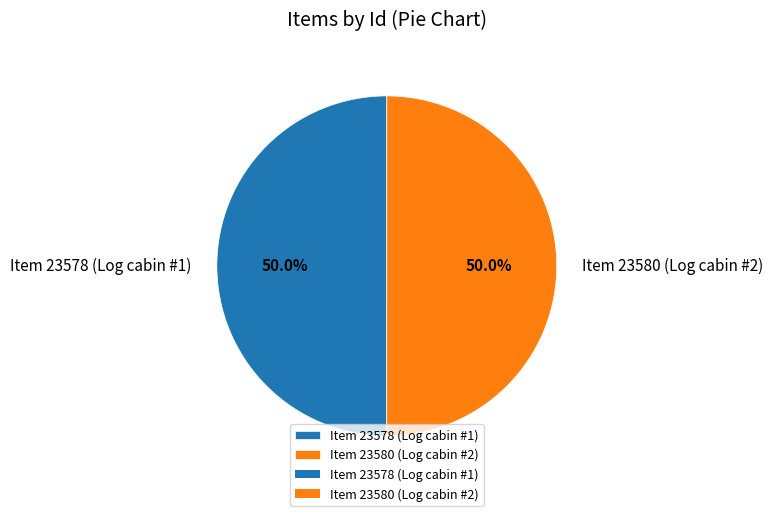

True or false: Item 23578 (Log cabin #1) accounts for 37% of the total.

False